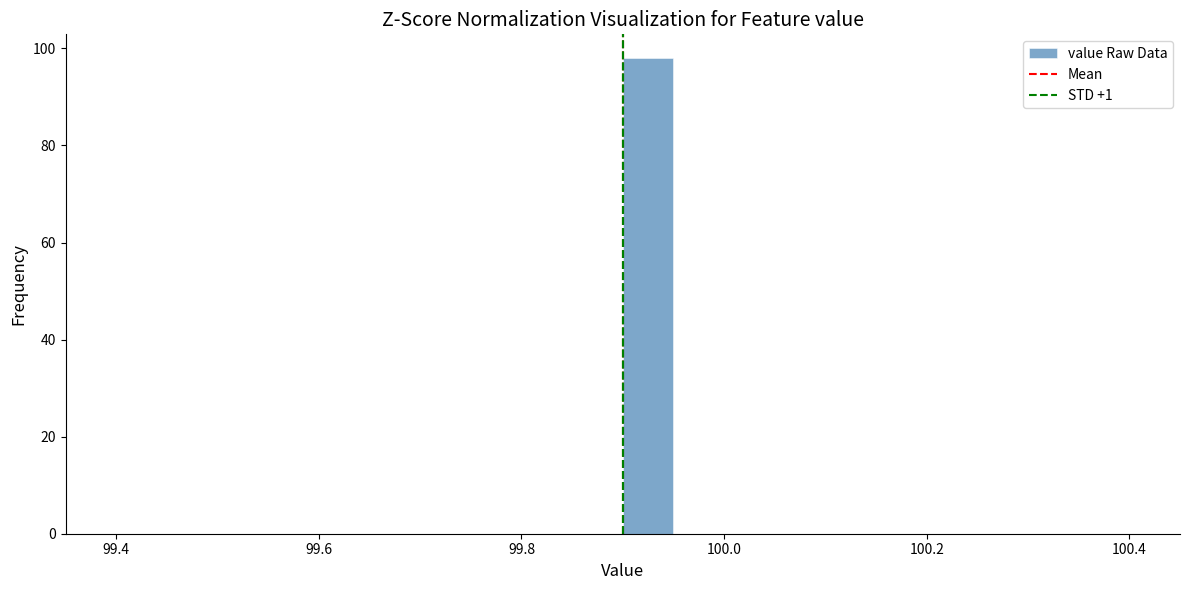

Read against the x-axis, roughly where is the centre of the tallest bar?

99.92